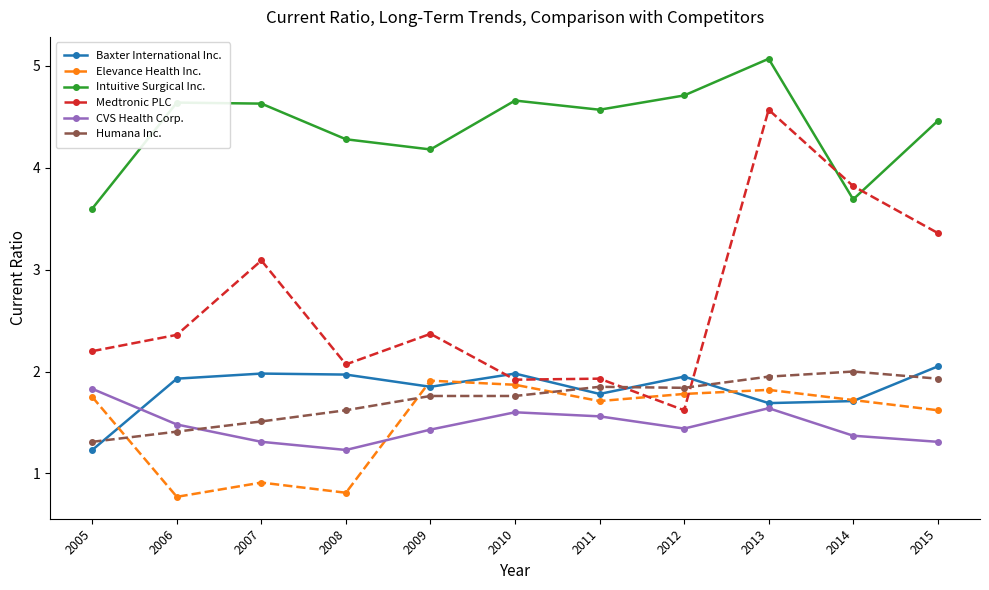

Does the chart have visible grid lines?

No